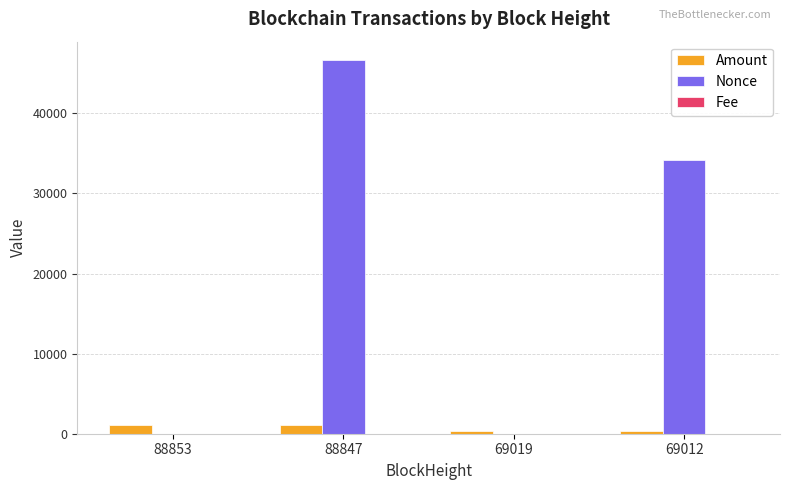

Is it true that Nonce equals 26173.7 at 69019?

False